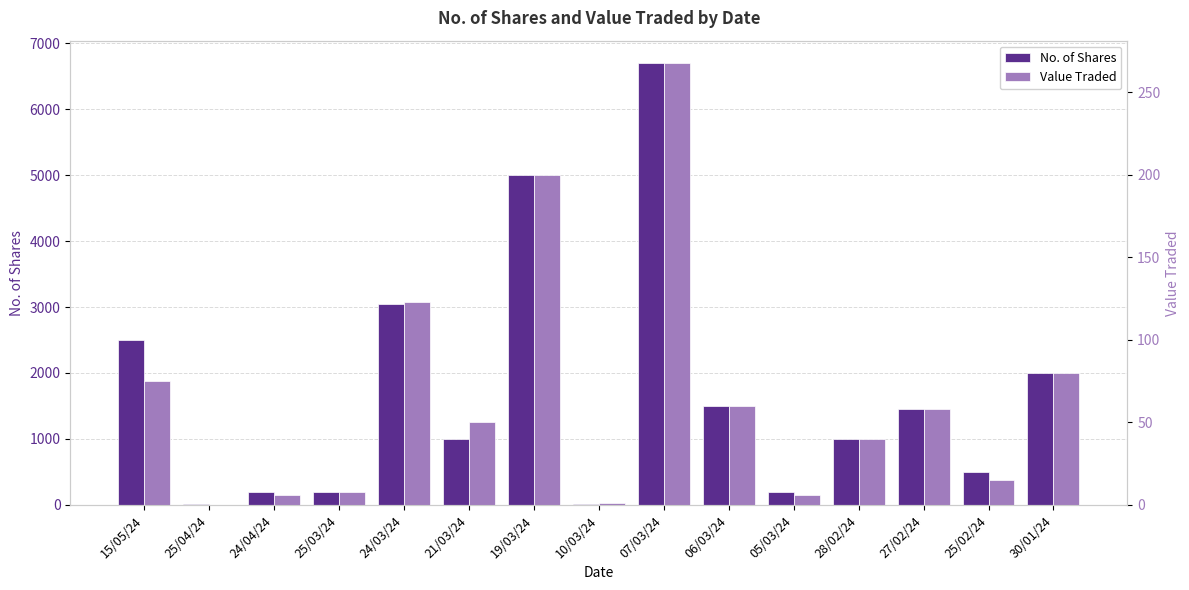

Is the value of Value Traded at 15/05/24 greater than the value of No. of Shares at 10/03/24?

Yes